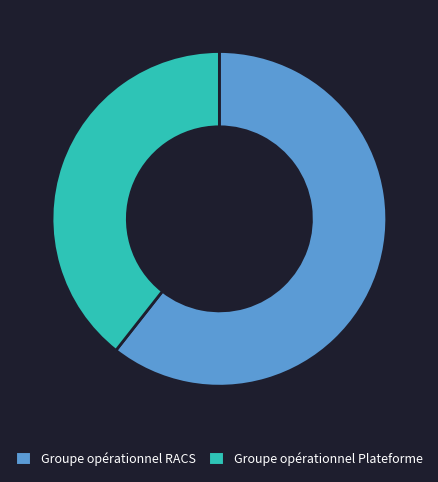

Rank the categories by value from highest to lowest.

Groupe opérationnel RACS, Groupe opérationnel Plateforme